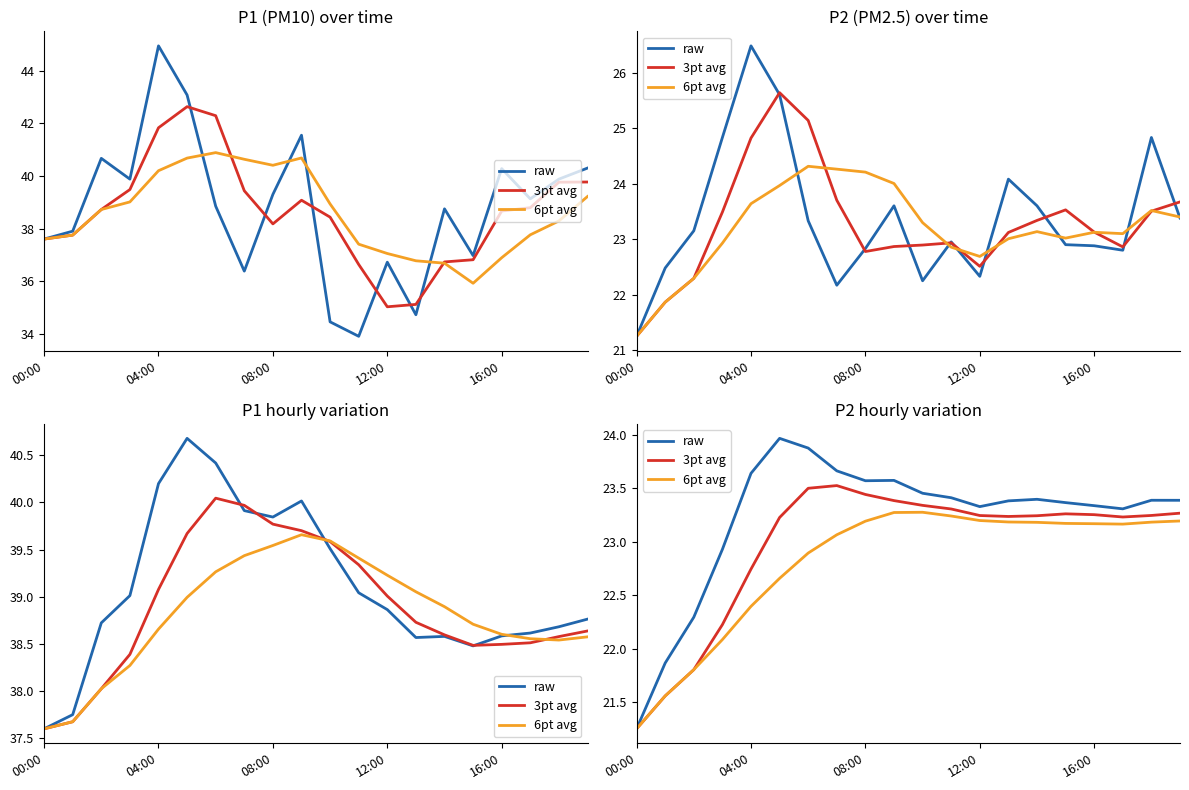

Rank the series by their maximum value, from lowest to highest.

6pt avg, 3pt avg, raw